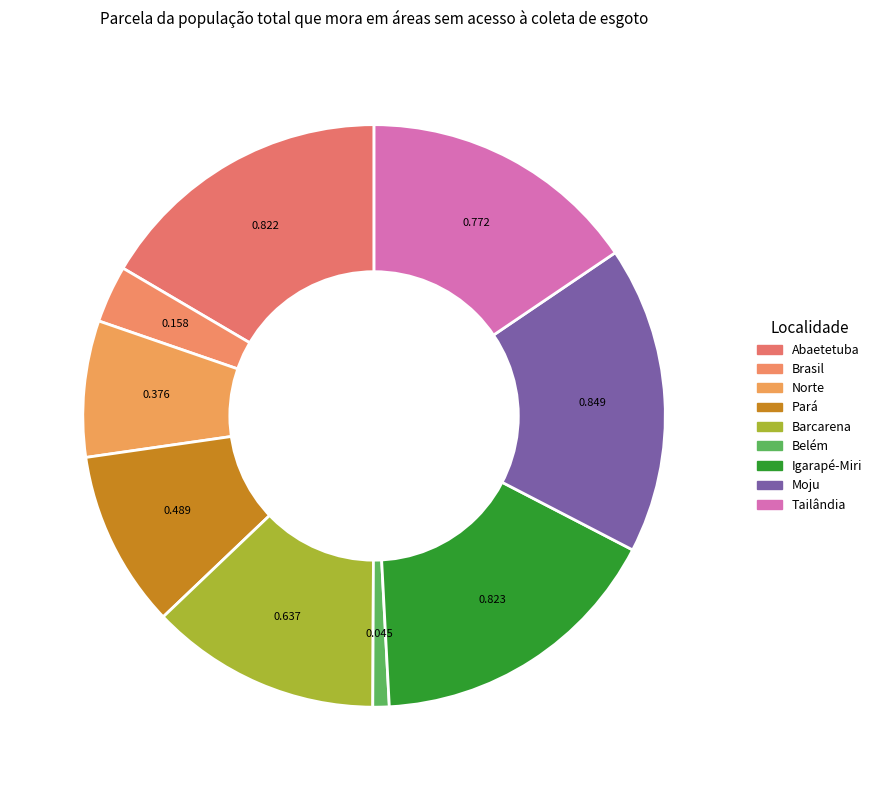

How many segments does this pie chart have?

9